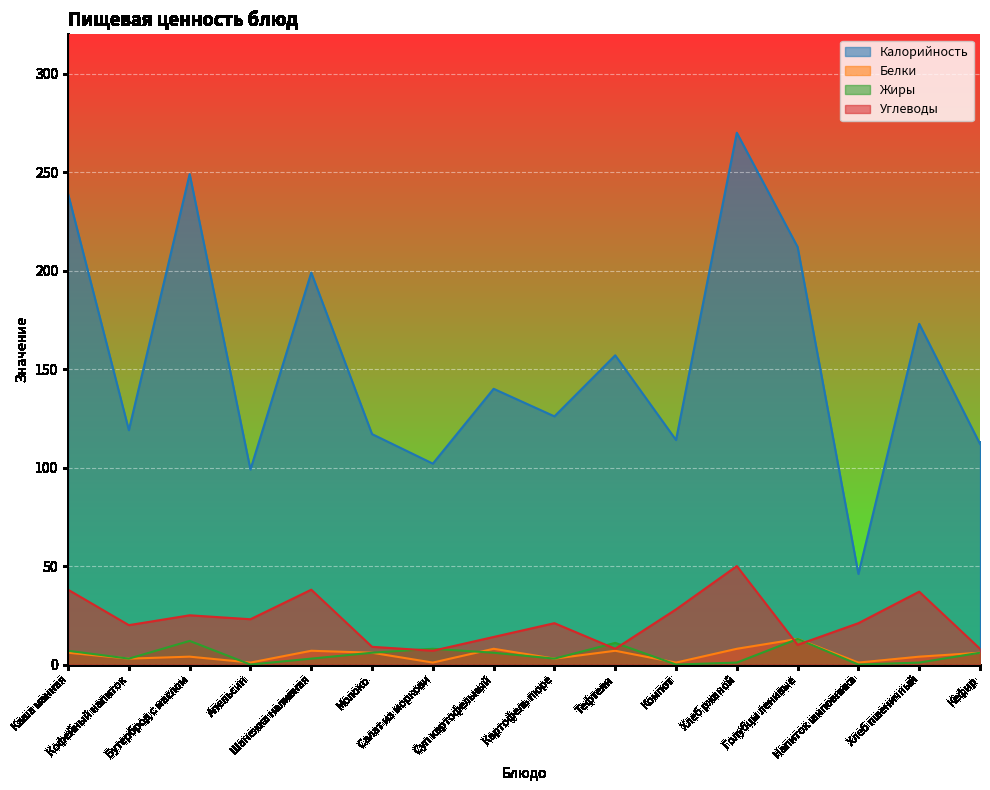

What is the spread (max minus min) of values at Апельсин?

99